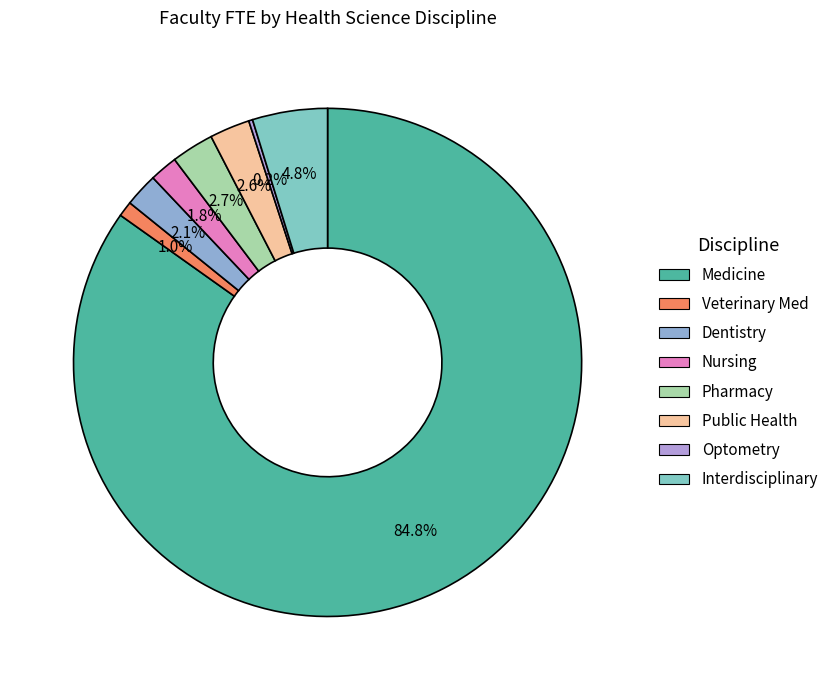

To the nearest percent, what portion does Nursing represent?

2%